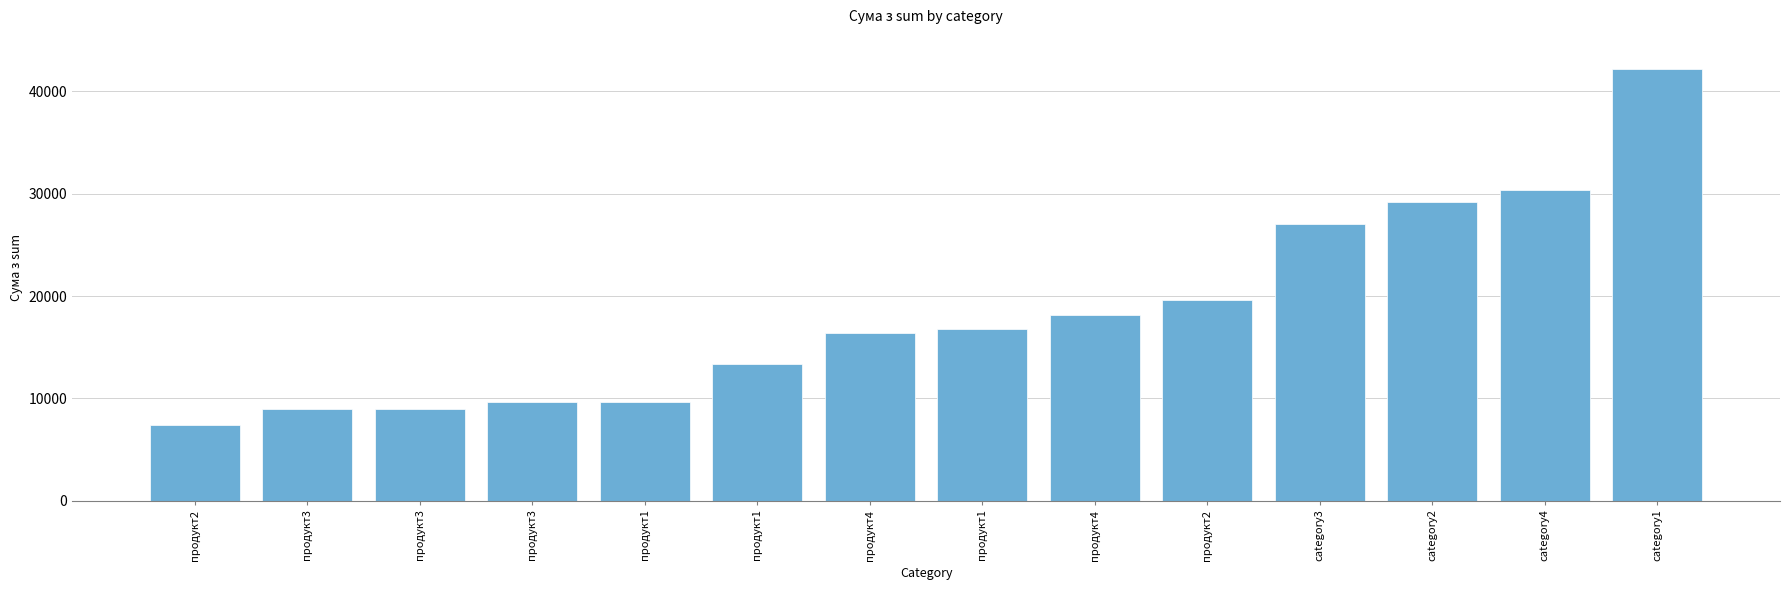

The chart shows a value of 8910 at продукт3. True or false?

True